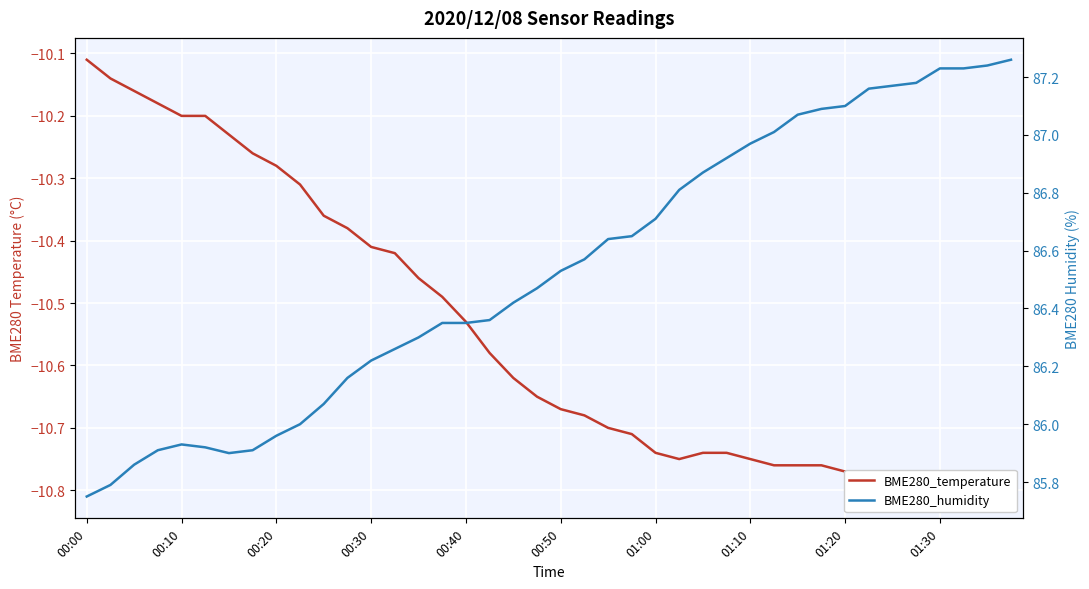

True or false: BME280_temperature and BME280_humidity cross at least once.

False